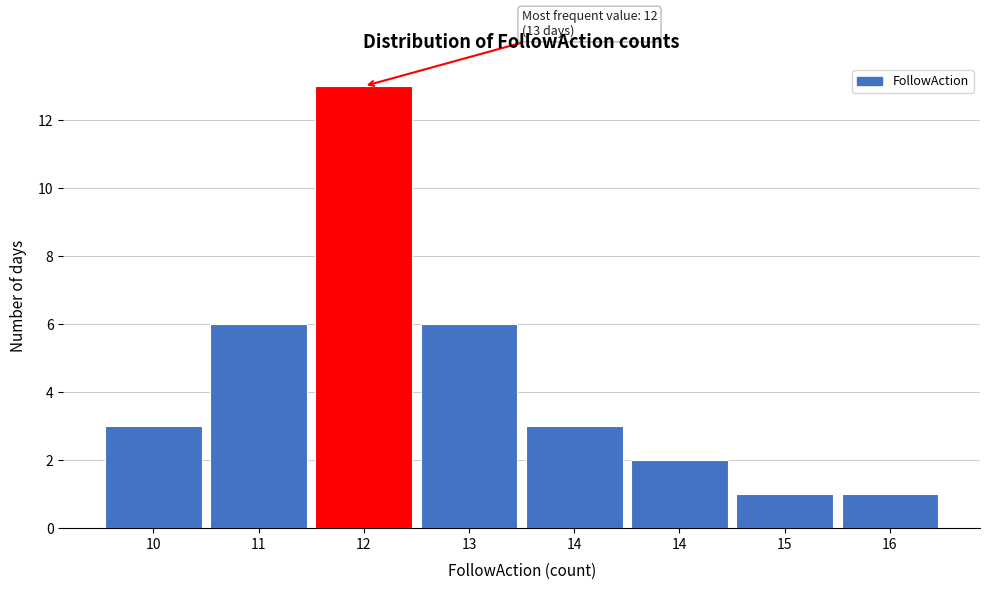

Are the bars horizontal?

No